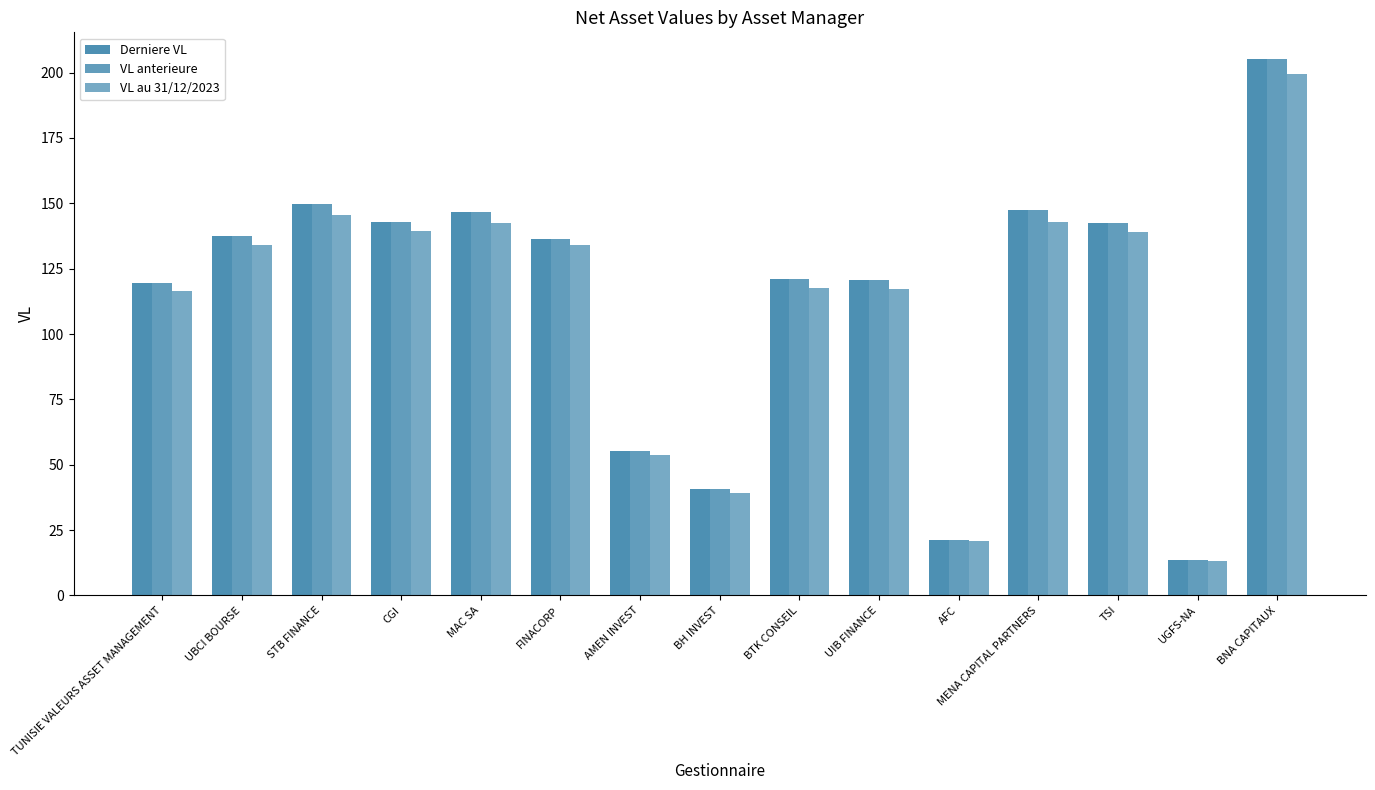

What is the average value of the VL au 31/12/2023 series?

110.3